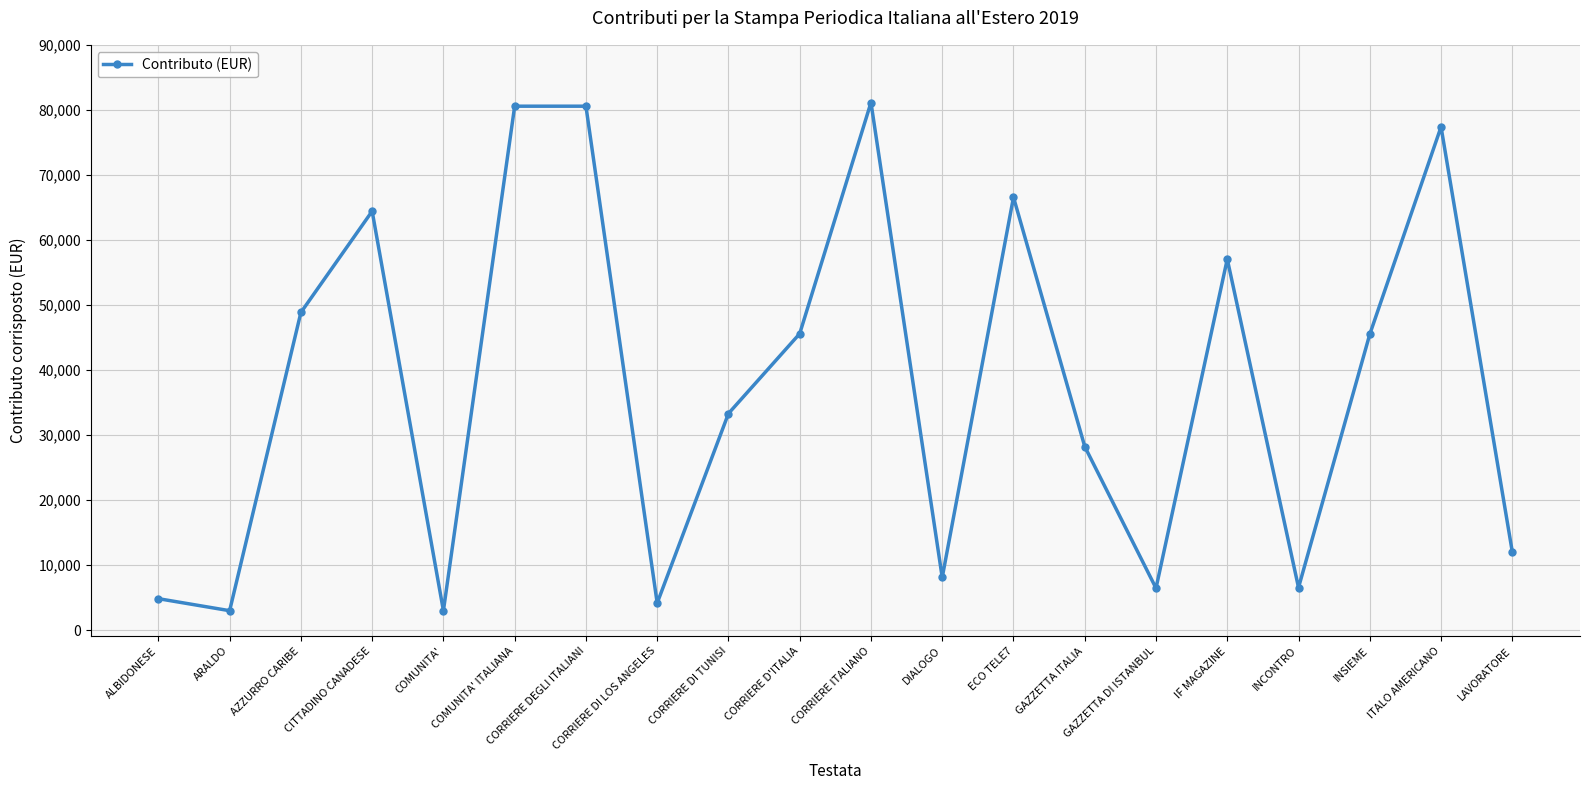

How many data points are less than 45493?

10